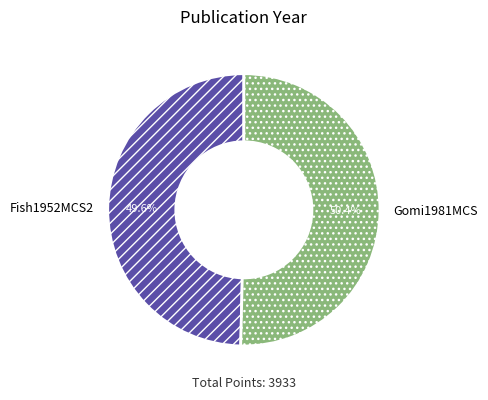

Is it true that Gomi1981MCS is 42% of the pie?

False